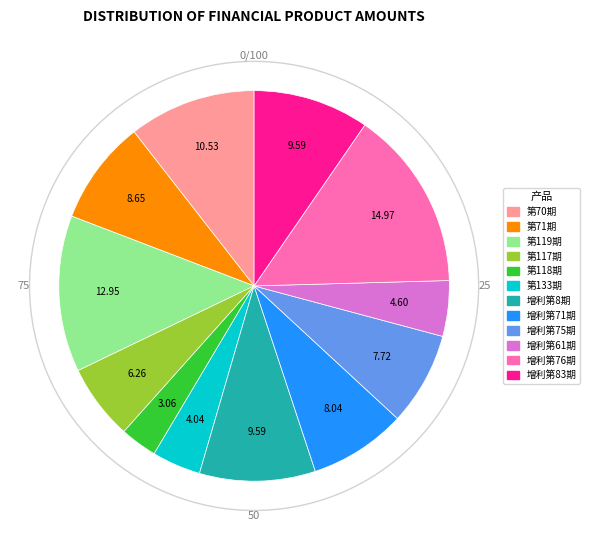

Is there a majority slice in this chart?

No